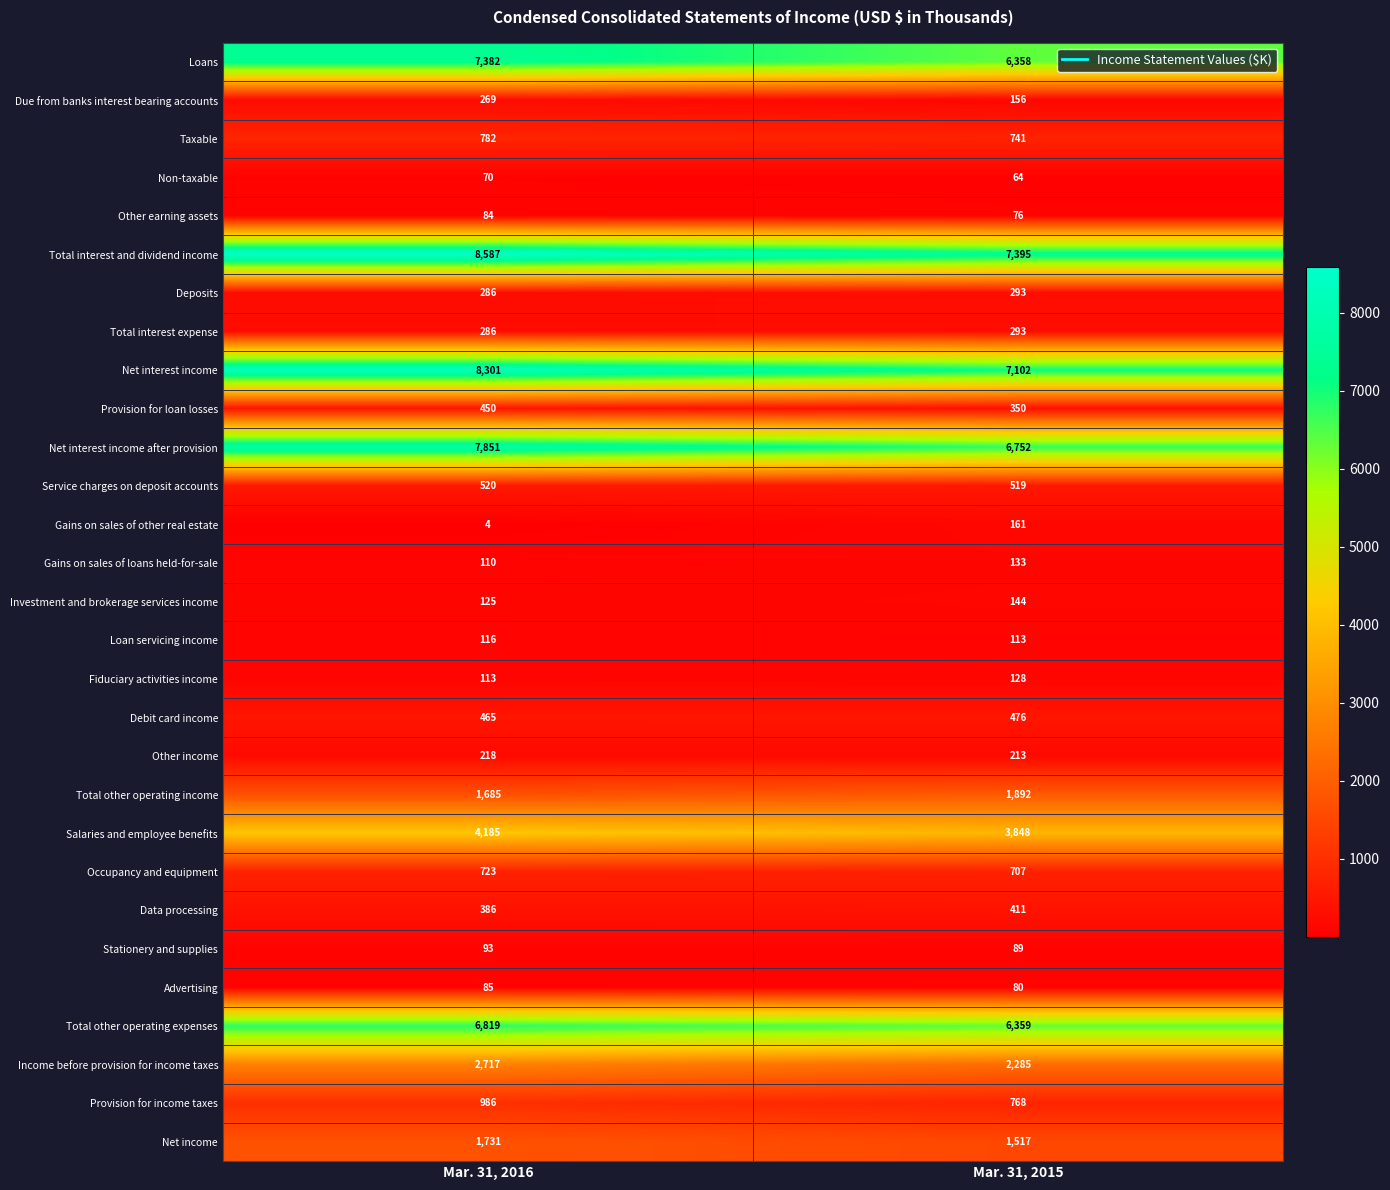

Count the number of data series in this chart.

29